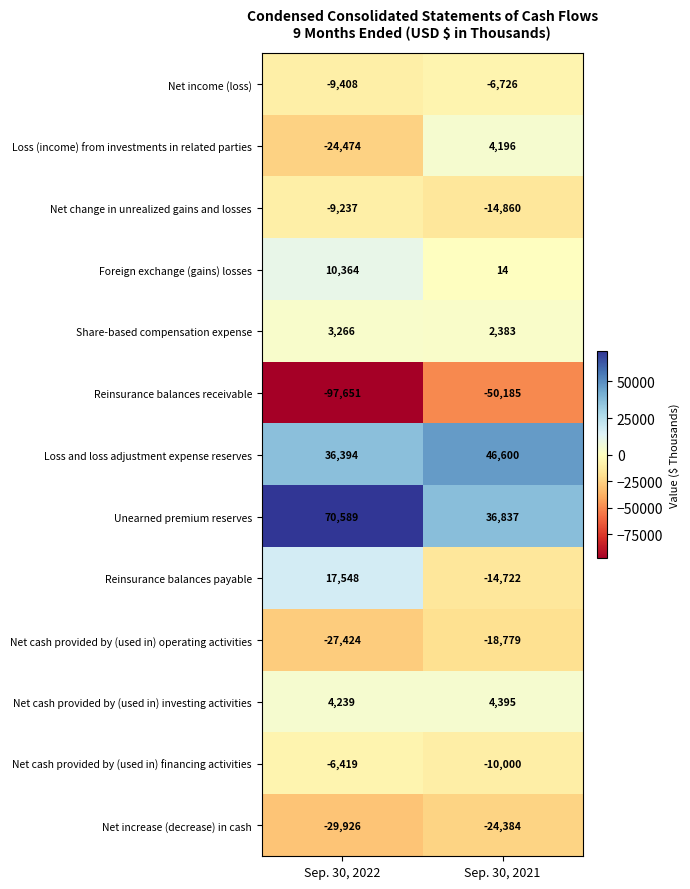

What is the sum of the Net increase (decrease) in cash values at Sep. 30, 2021 and Sep. 30, 2022?

-54310